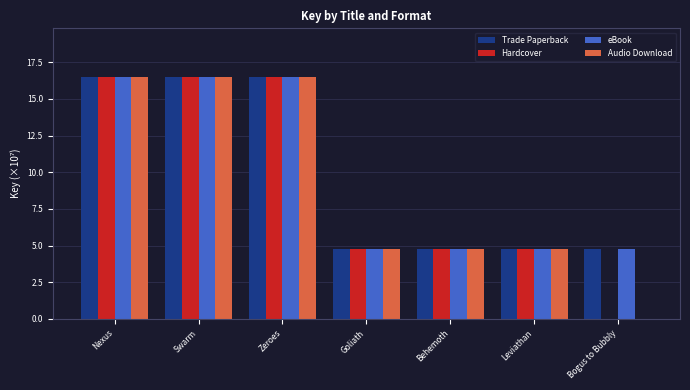

How many positive values does the Hardcover series have?

6